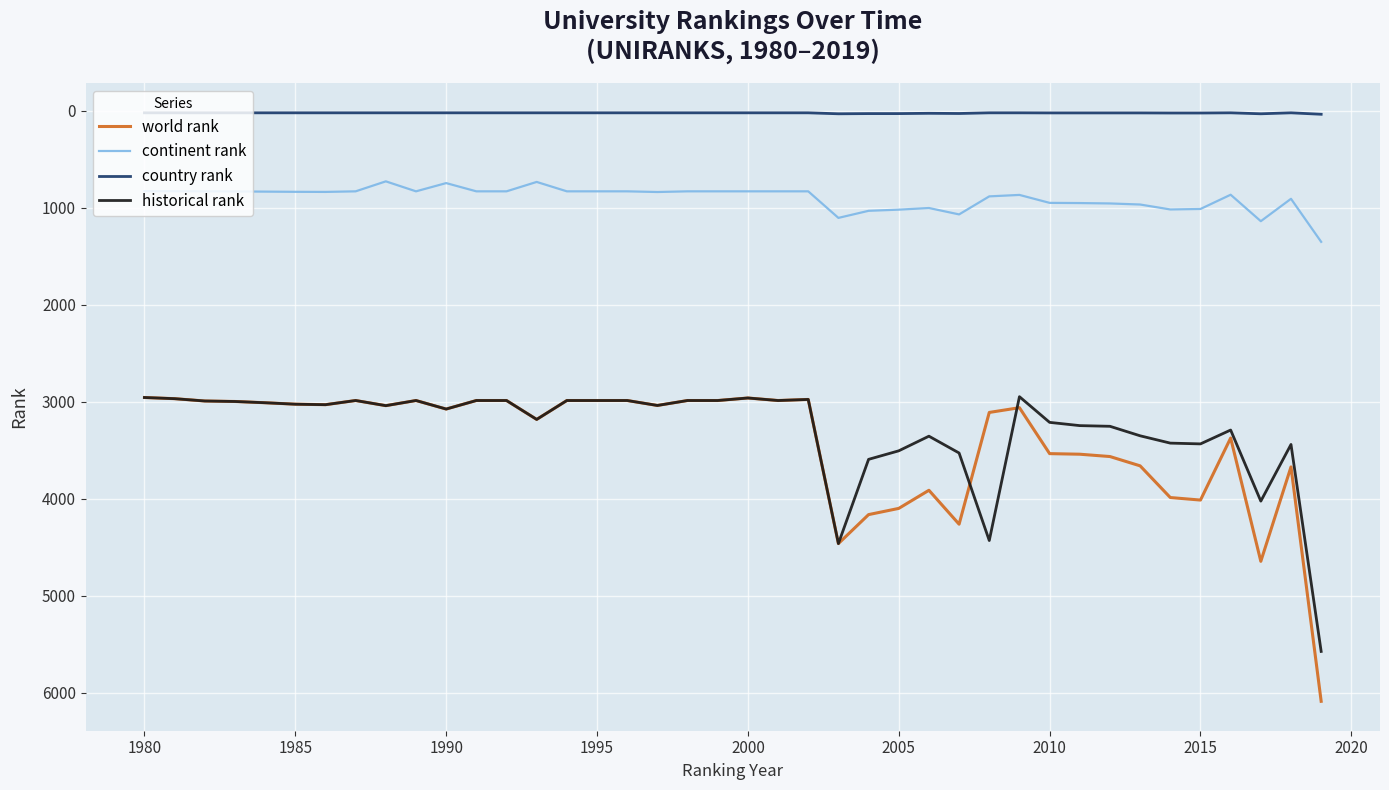

Which series has the widest spread of values?

world rank